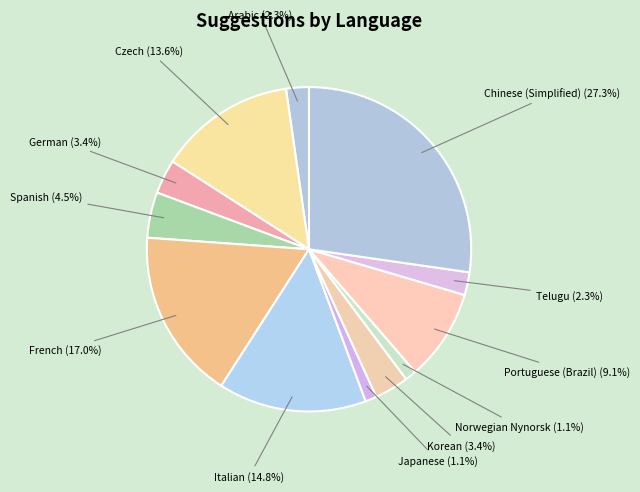

Combined, what portion of the pie is Telugu and Korean?

5.7%